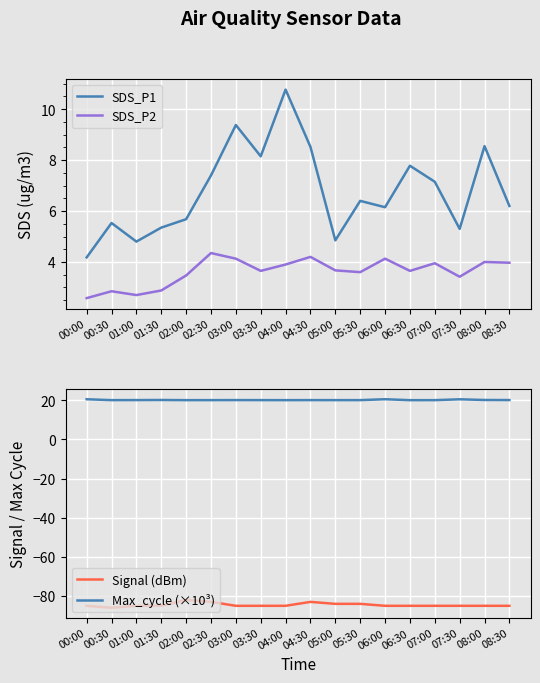

List the labels in order of SDS_P2 value, largest first.

02:30, 04:30, 03:00, 06:00, 08:00, 08:30, 07:00, 04:00, 05:00, 03:30, 06:30, 05:30, 02:00, 07:30, 01:30, 00:30, 01:00, 00:00